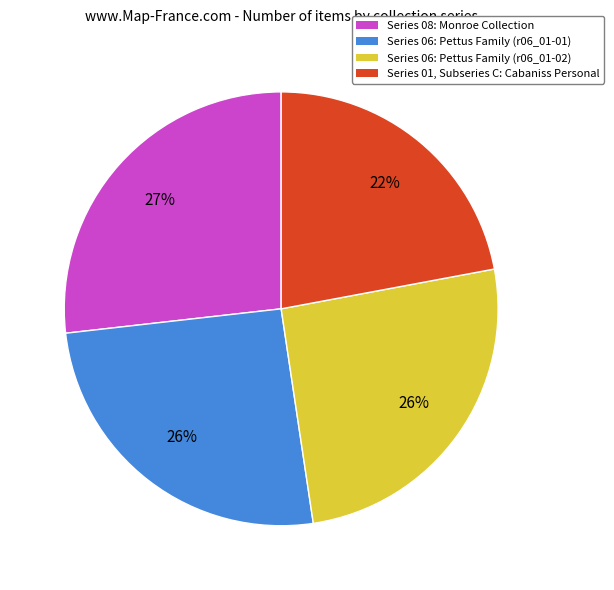

How many slices are in this pie chart?

4